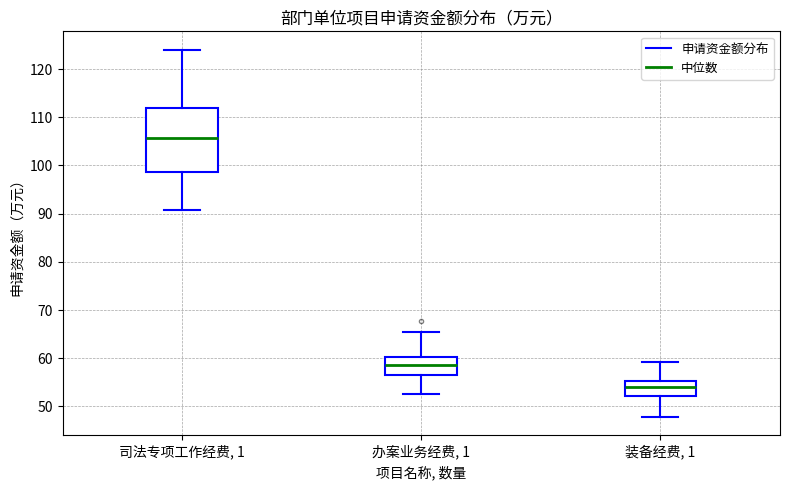

Which box is the tallest, from its lower edge to its upper edge?

司法专项工作经费, 1